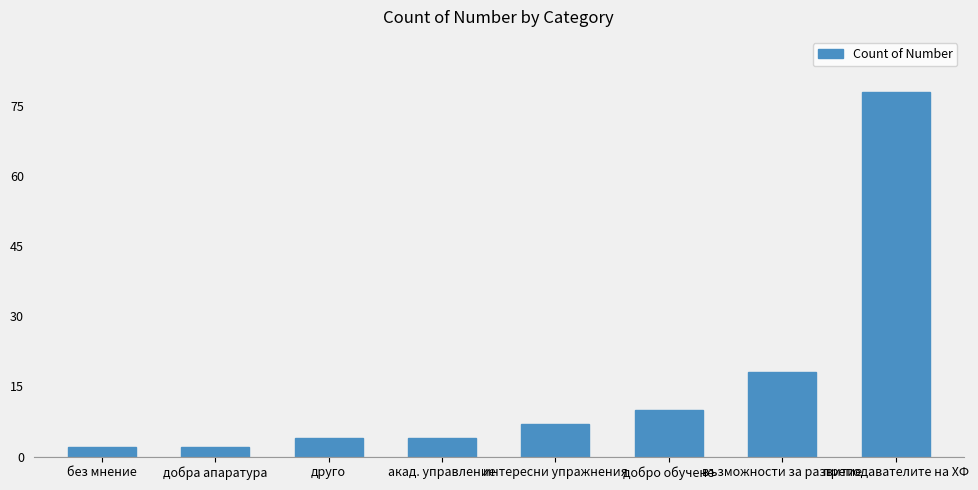

Are the bars grouped side by side (vs. stacked)?

No